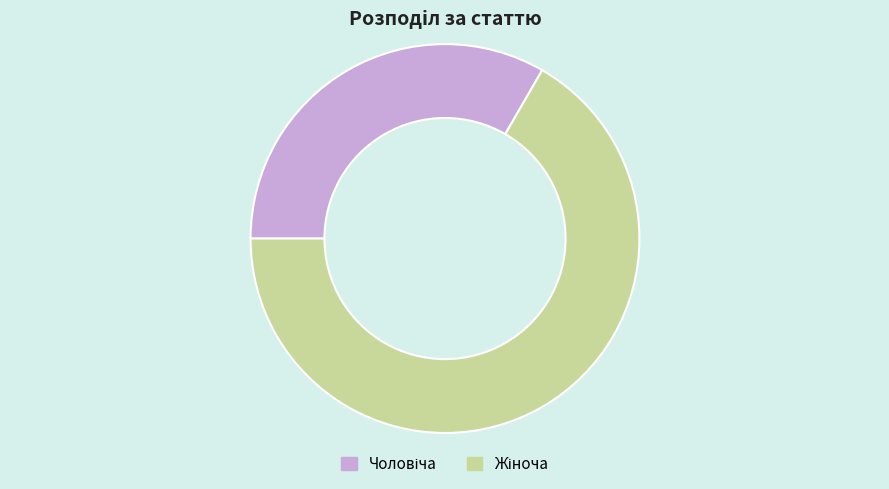

Rank the categories by value from lowest to highest.

Чоловіча, Жіноча